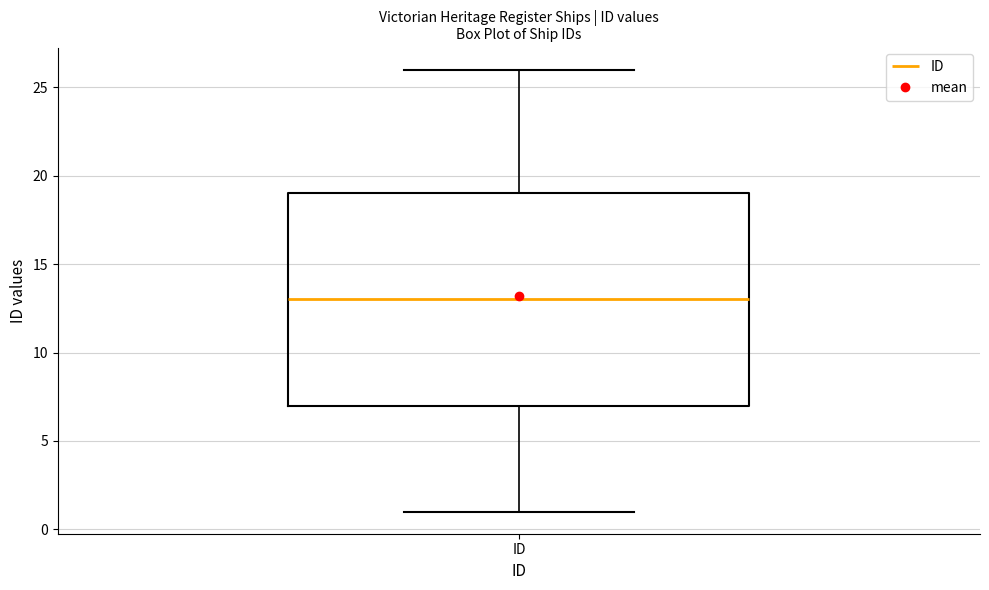

Transcribe this box plot: give where the median line is, the range the box spans, and where the two whiskers end, as read against the y-axis. The values are not printed on the chart, so give them approximately, as read against the axis.

median 13, box 7 to 19, whiskers 1 to 26